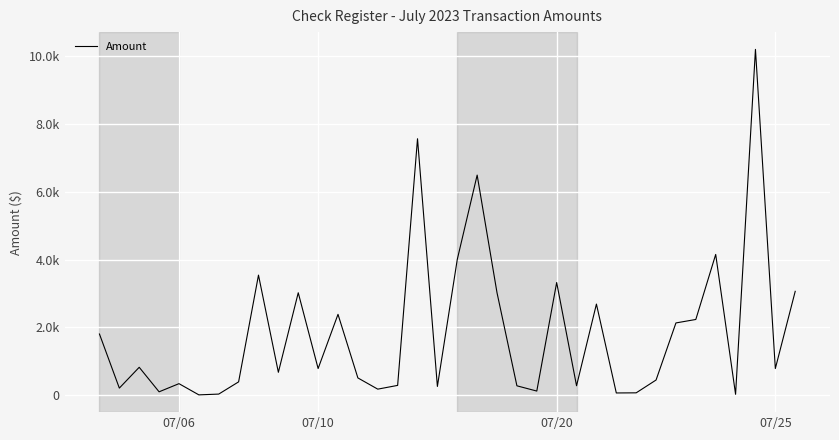

What is the label of the 29th point from the left?

28